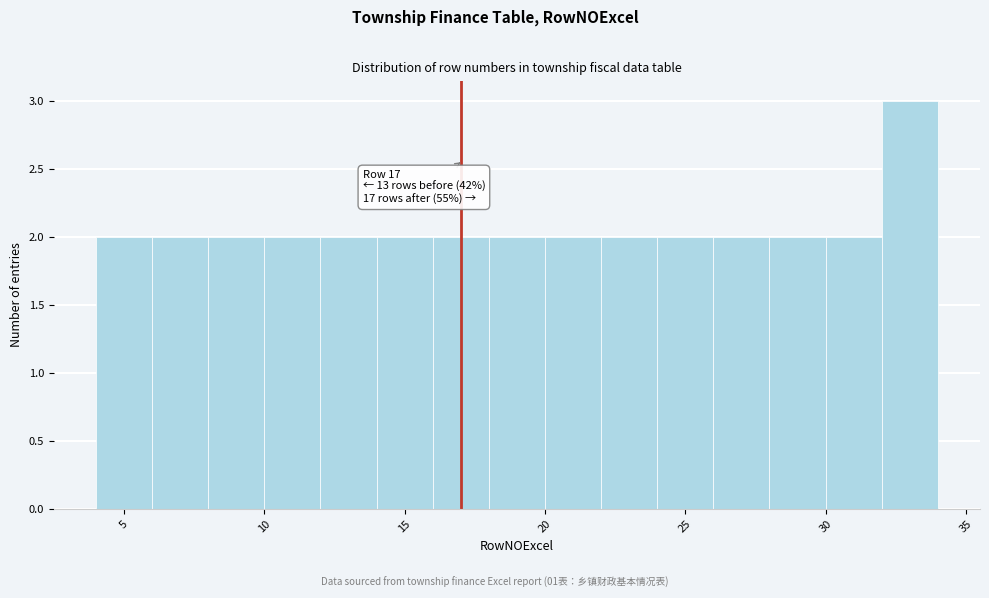

Over which range of the x-axis is the bar tallest?

32 to 34